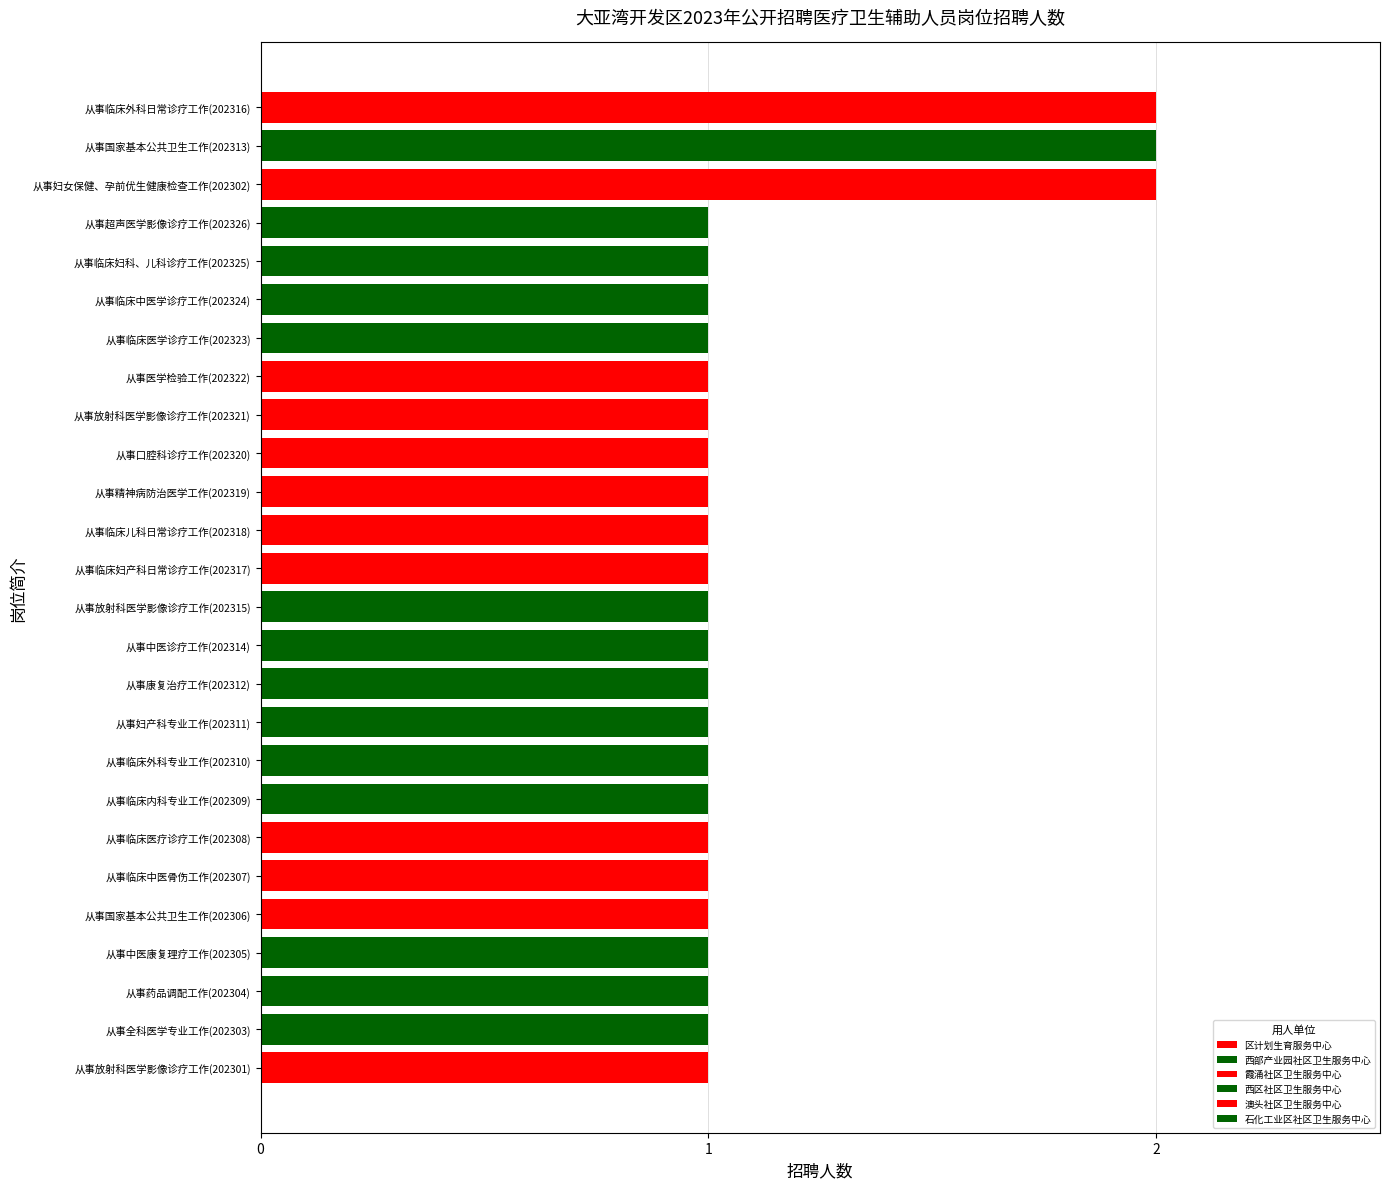

Approximately how many times larger is the value at 从事放射科医学影像诊疗工作(202301) compared to 从事妇女保健、孕前优生健康检查工作(202302)?

0.5